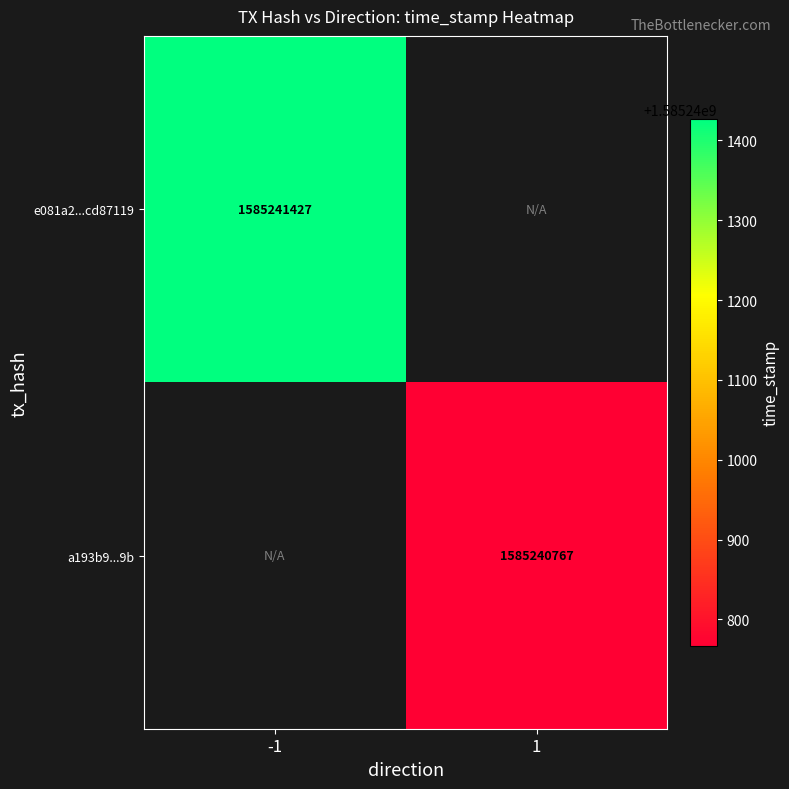

Is it true that a193b9...9b equals 892741603 at 1?

False